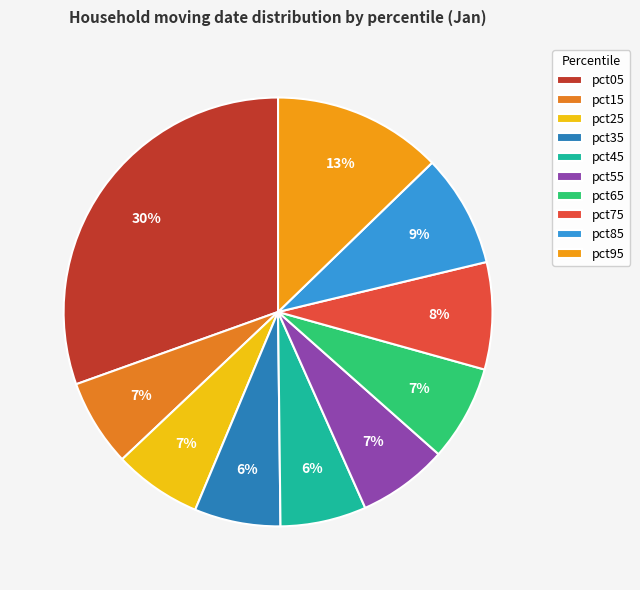

The pct85 slice represents 9% of the pie. True or false?

True